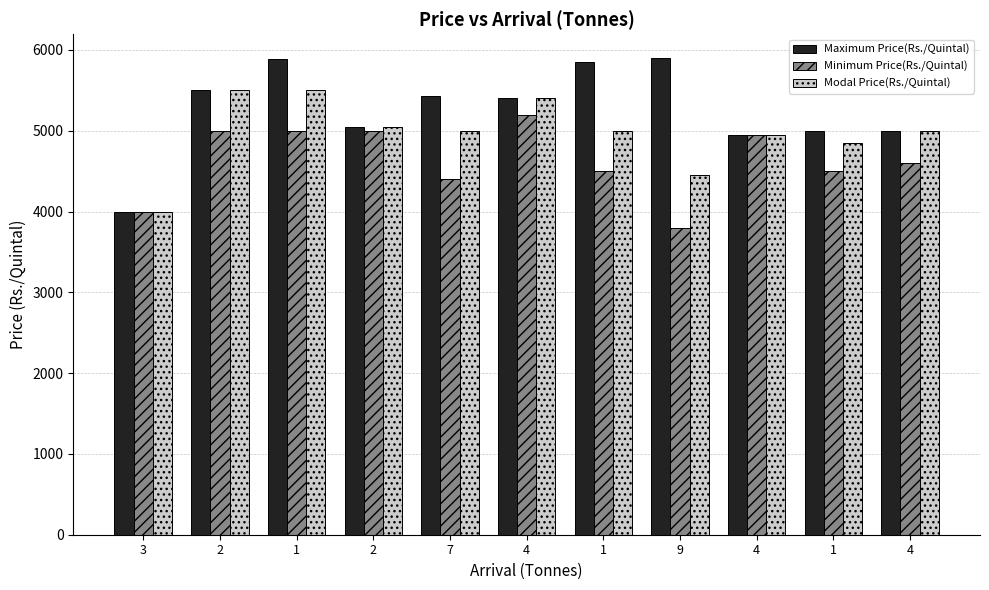

The Modal Price(Rs./Quintal) series shows 8145 at 4. True or false?

False